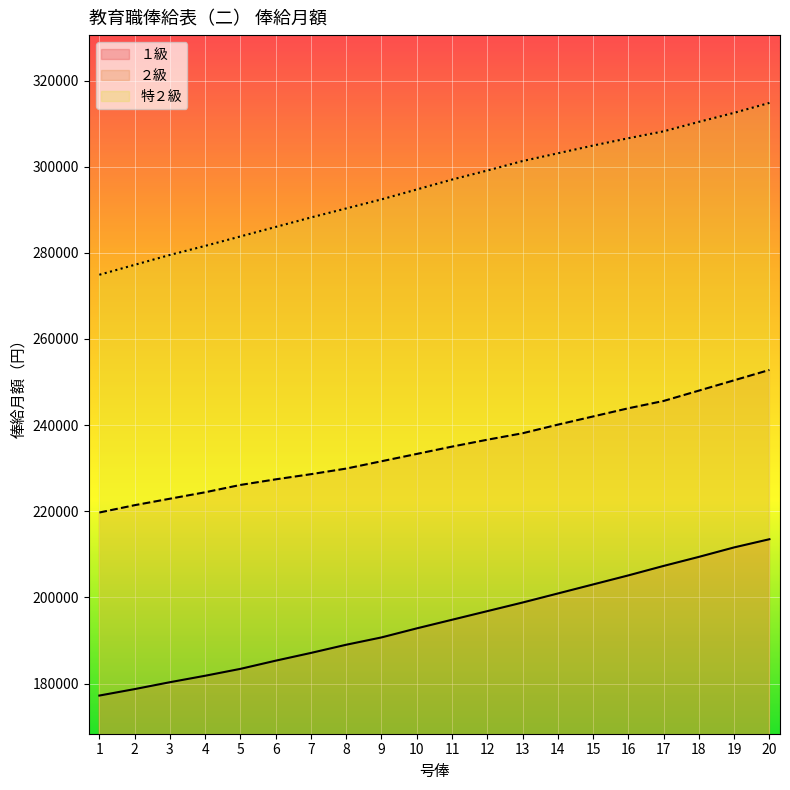

What is the spread (max minus min) of values at 13?

102500